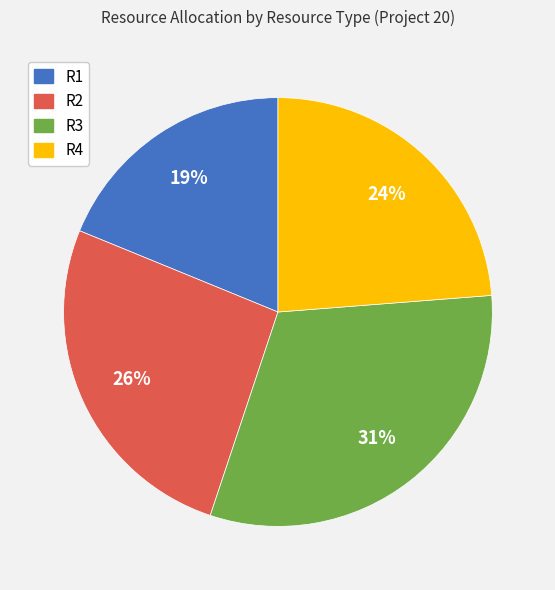

Which has a higher value, R3 or R4?

R3